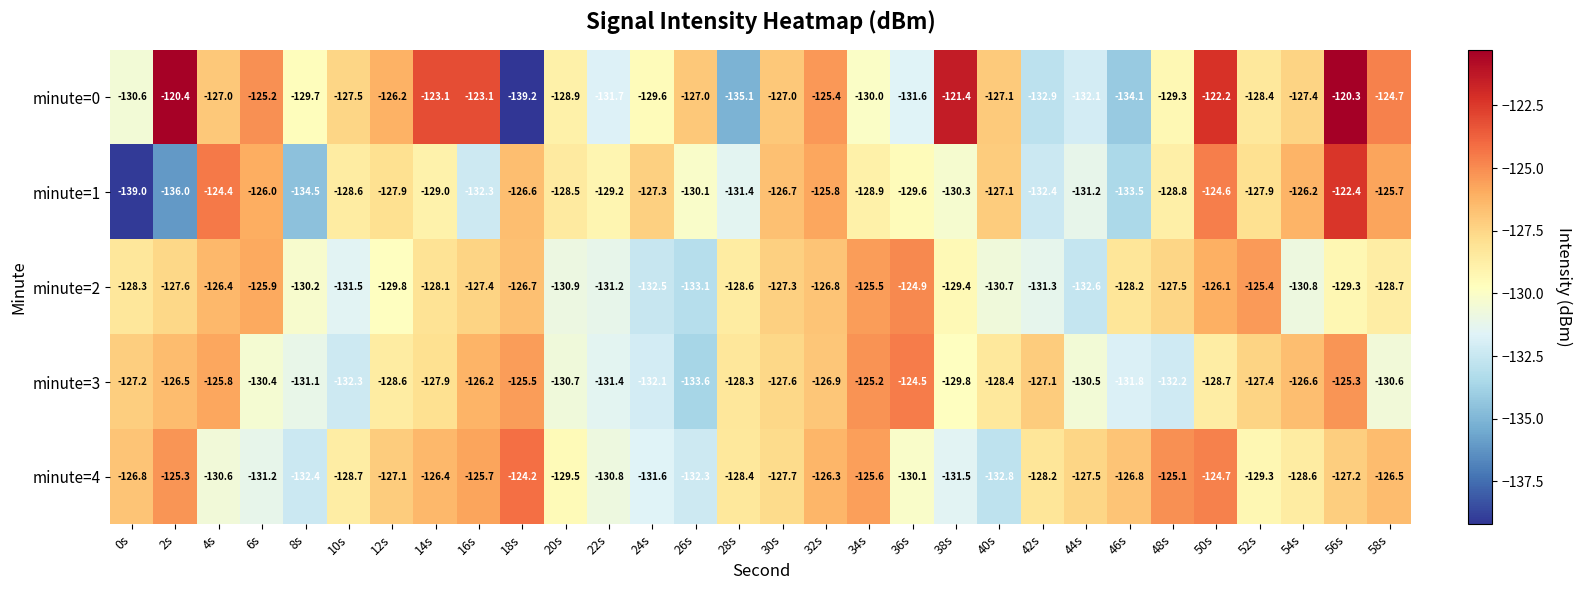

At which category does the chart reach its peak across all series?

56s